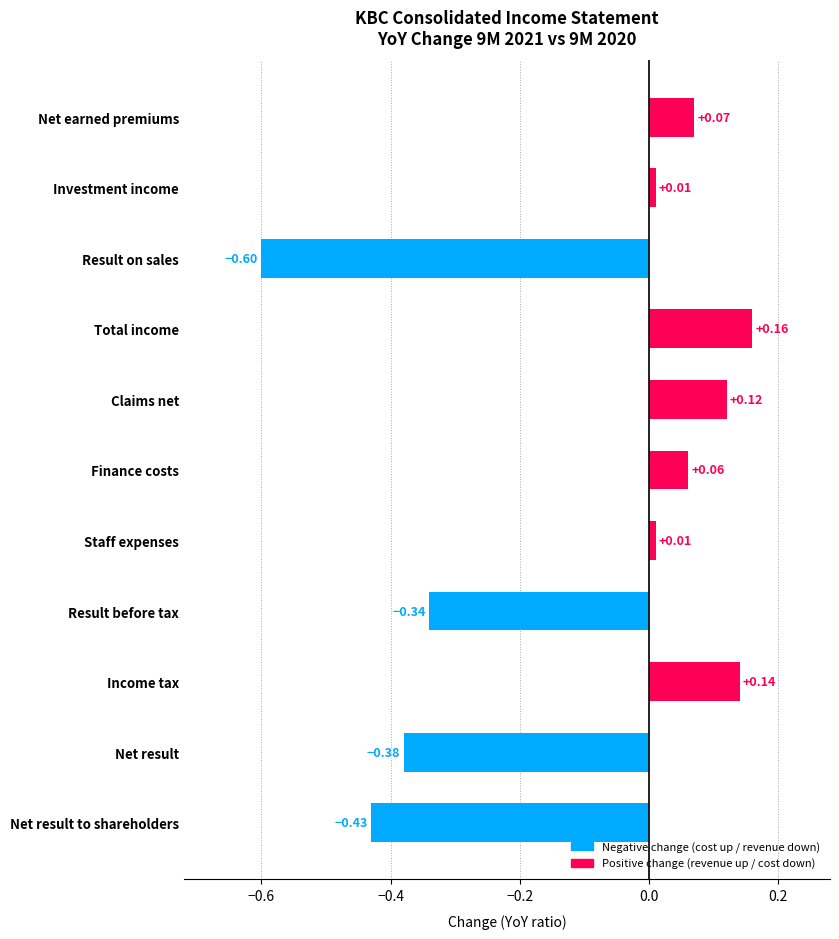

Which category has the highest value across all series?

Total income